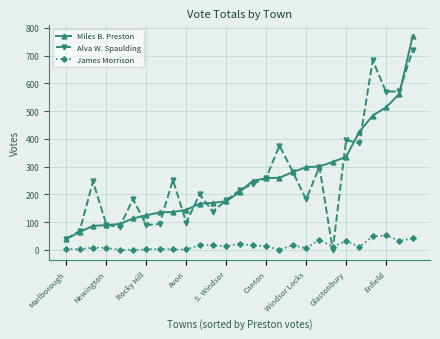

What is the maximum value for Alva W. Spaulding?

719